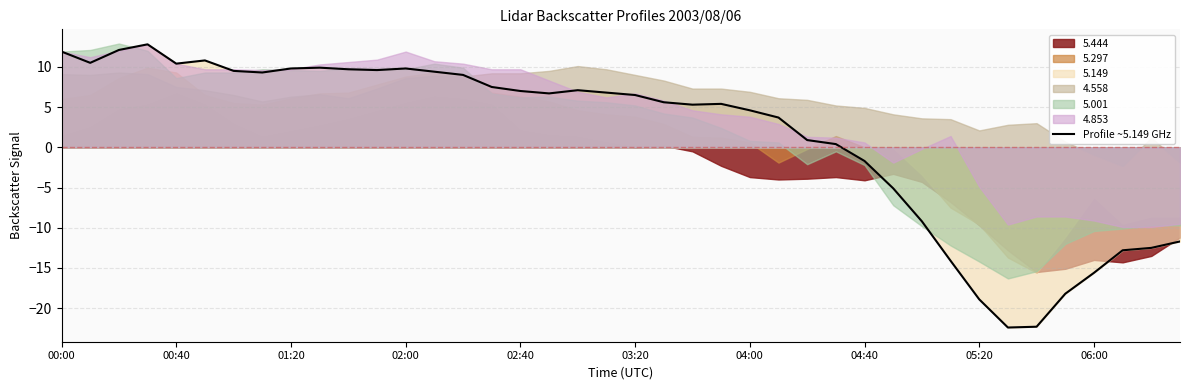

What is the greatest value displayed?

12.8